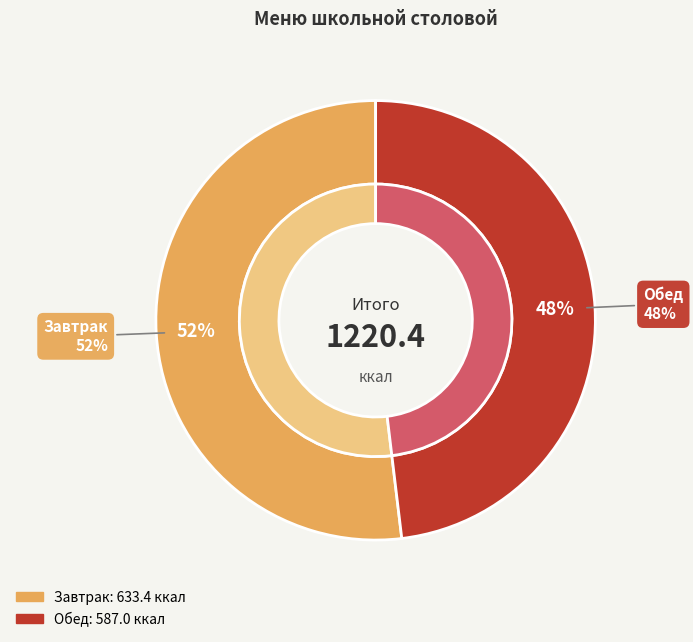

The Завтрак slice represents 52% of the pie. True or false?

True